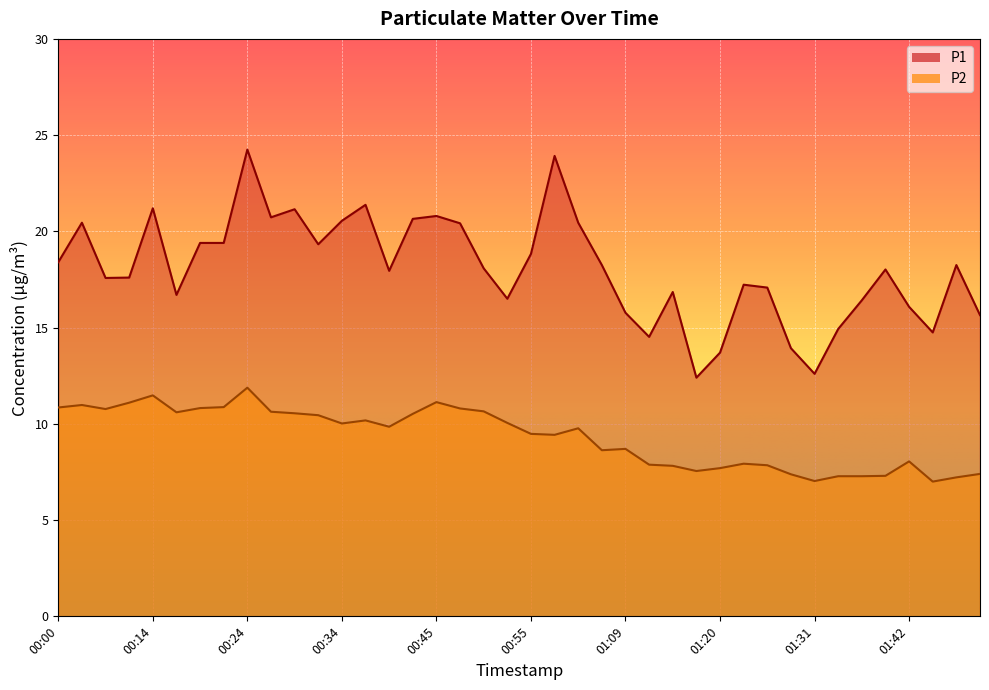

List the labels in order of P1 value, smallest first.

01:17, 01:31, 01:20, 01:28, 01:12, 01:44, 01:34, 01:52, 01:09, 01:42, 01:36, 00:53, 00:16, 01:14, 01:25, 01:23, 00:06, 00:08, 00:39, 01:39, 00:50, 01:06, 01:50, 00:00, 00:55, 00:32, 00:19, 00:22, 00:47, 00:03, 01:00, 00:34, 00:42, 00:27, 00:45, 00:29, 00:14, 00:37, 00:58, 00:24